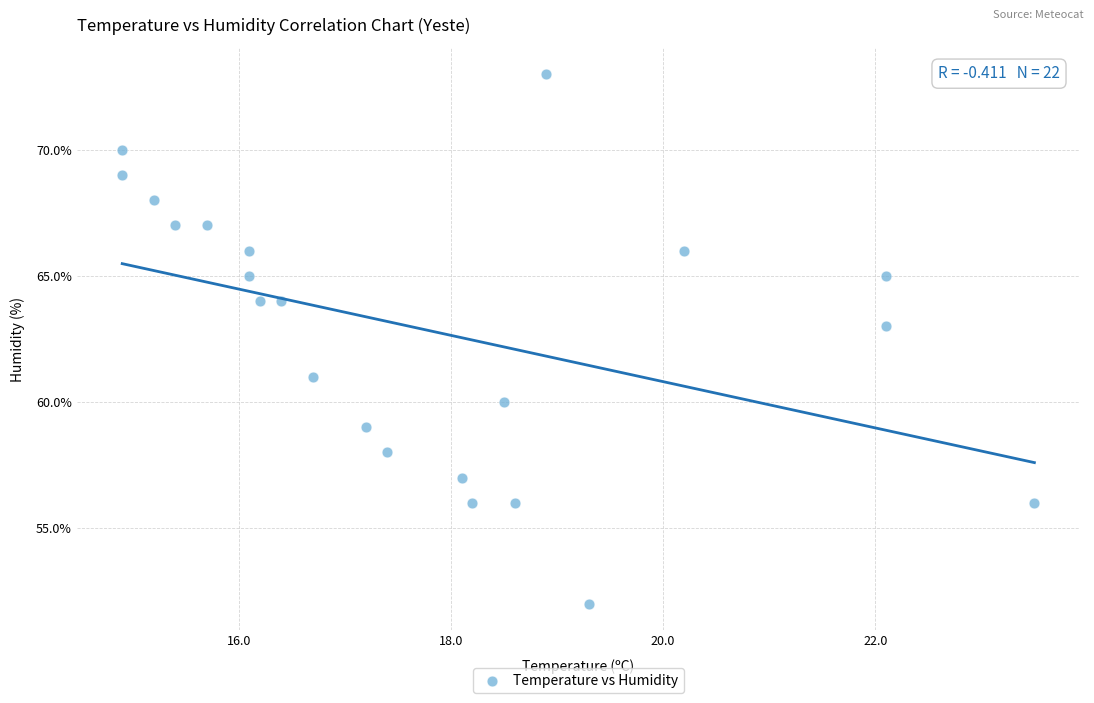

What is the range of Y values (max minus min)?

21